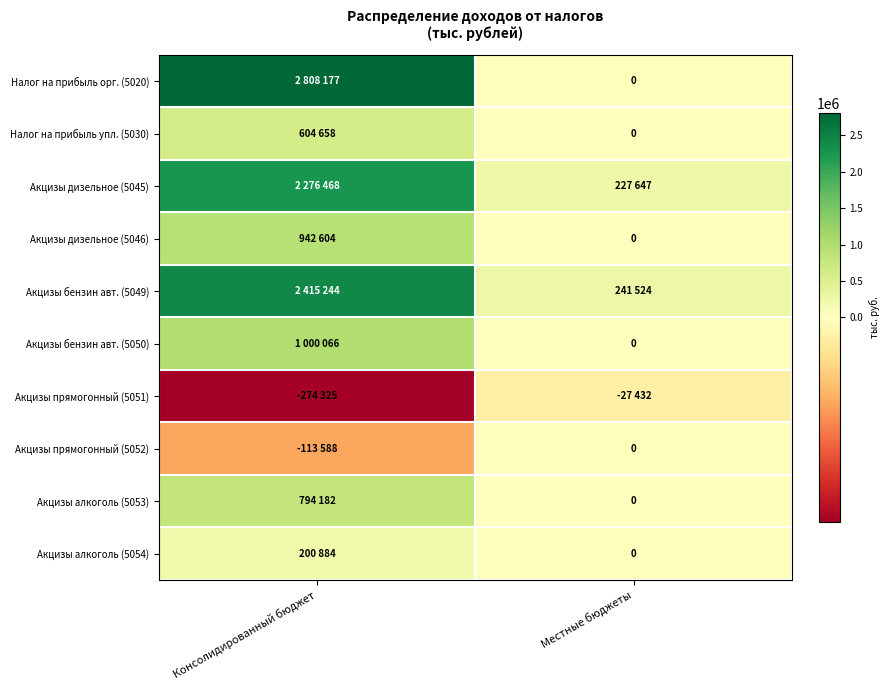

Count the Акцизы алкоголь (5053) values in the range 0 to 794182.

2